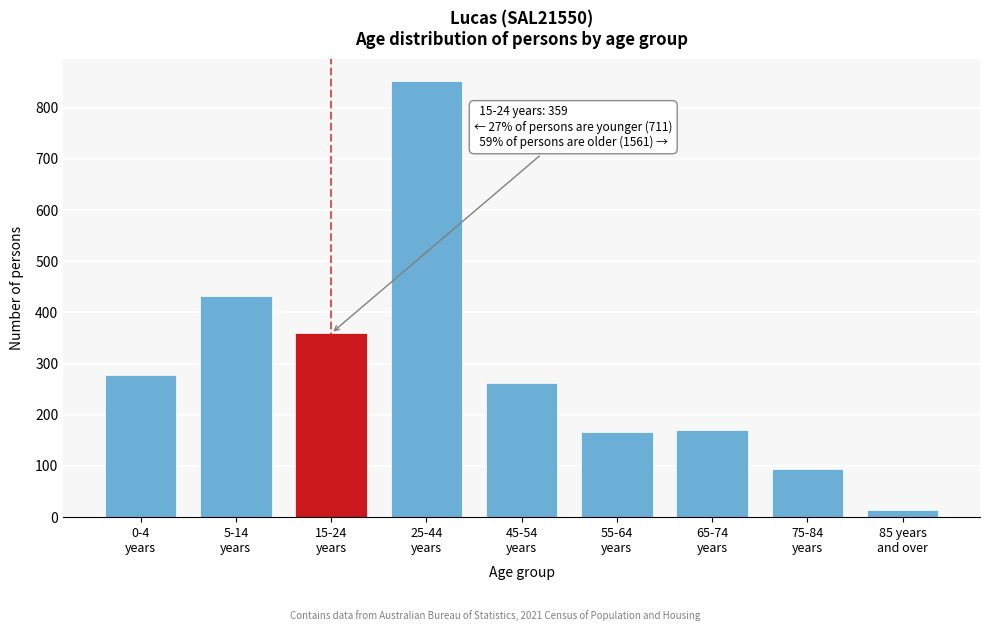

Reading left to right, transcribe all the data shown in this chart.

278	433	359	853	263	166	170	95	14